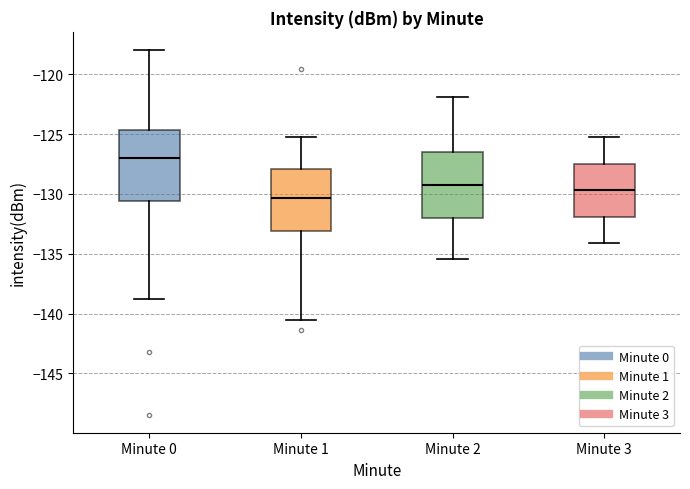

Where does the median line of the box for Minute 0 sit on the y-axis? The values are not printed on the chart, so give them approximately, as read against the axis.

-127.0